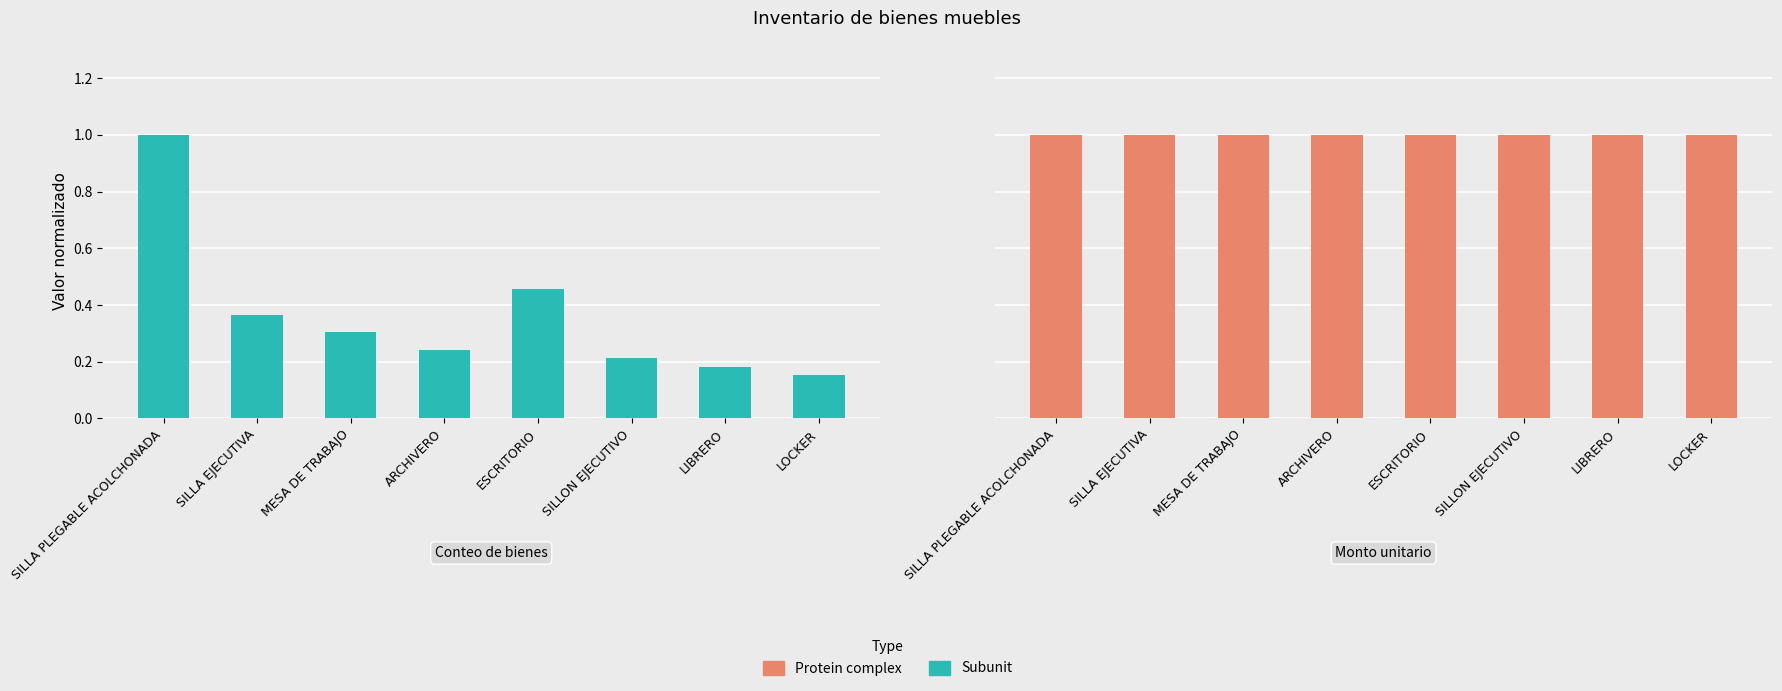

Which series has the largest total across all categories?

Protein complex